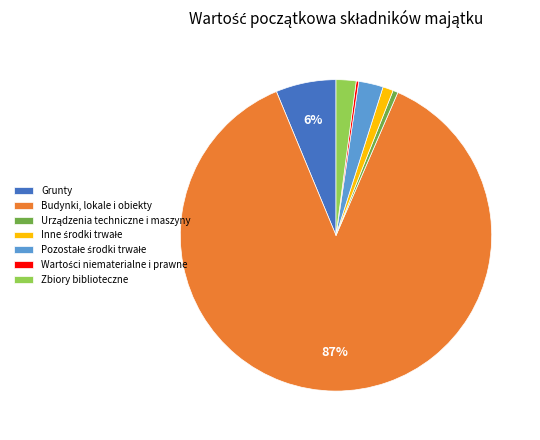

To the nearest percent, what is the difference between the largest and smallest slice percentages?

87%